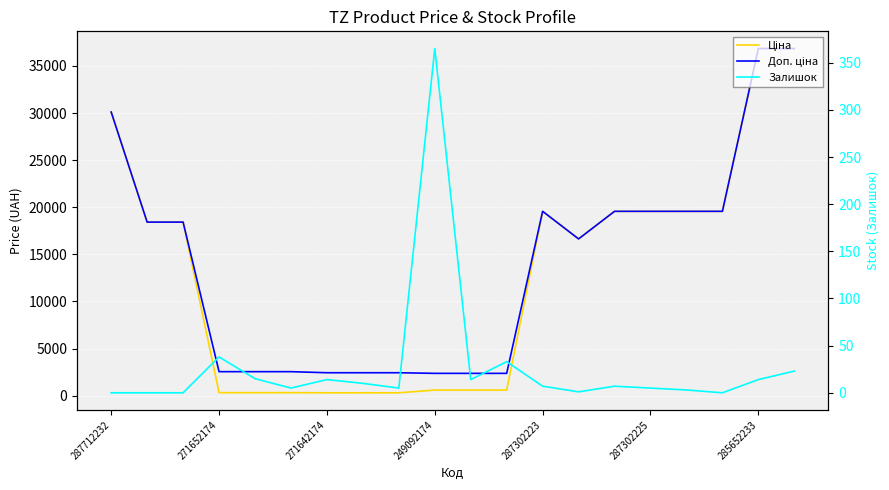

What is the difference between the maximum and minimum values in the Ціна series?

36537.7